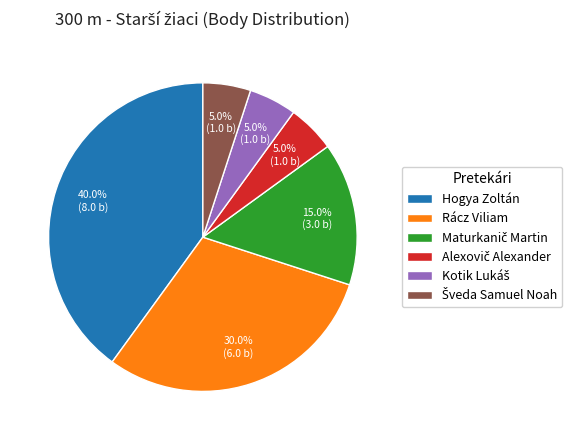

Approximately how many times larger is the value at Hogya Zoltán compared to Rácz Viliam?

1.3